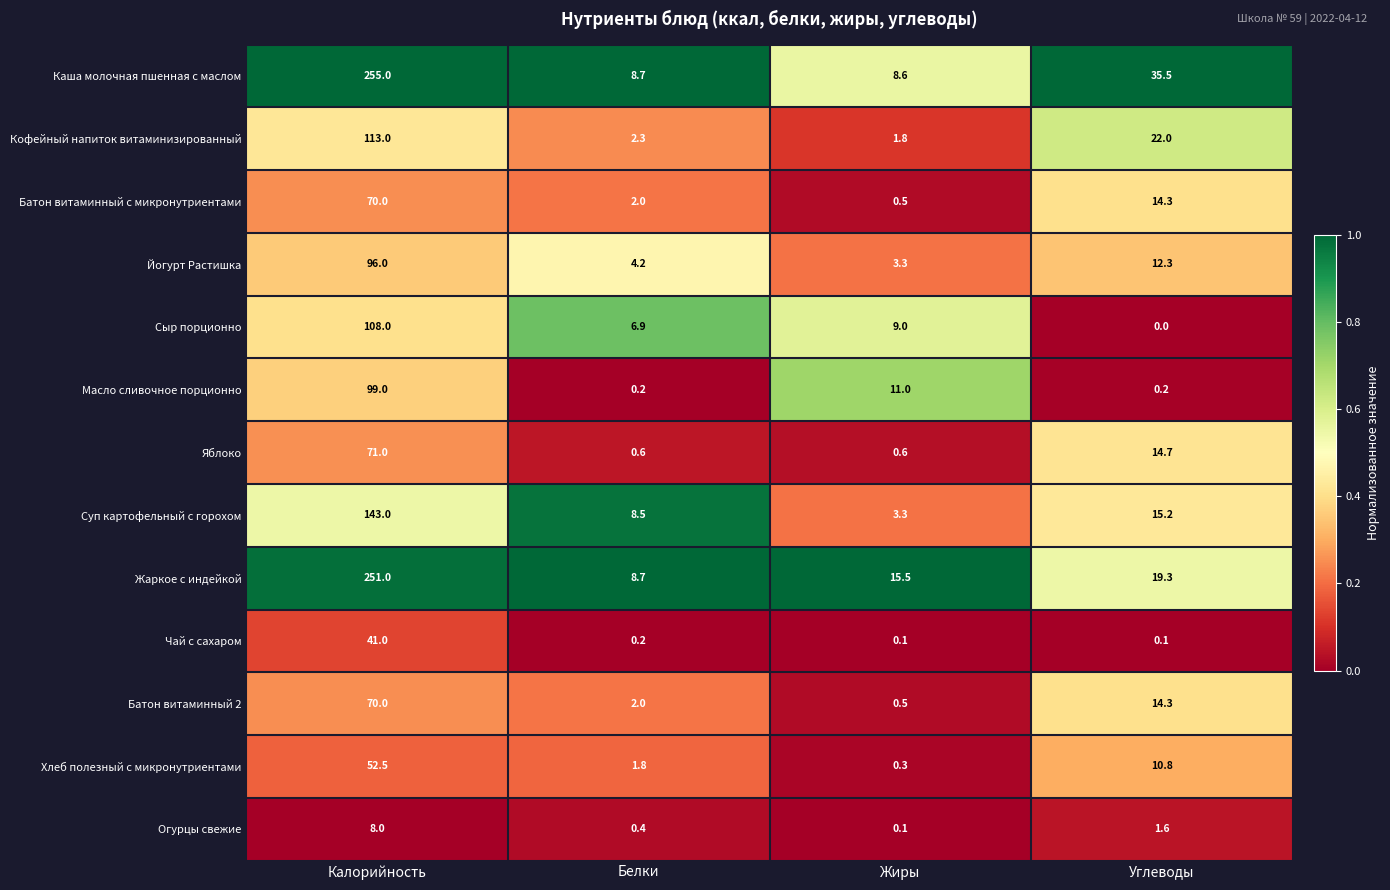

Where is Суп картофельный с горохом nearest to the value 73?

Углеводы